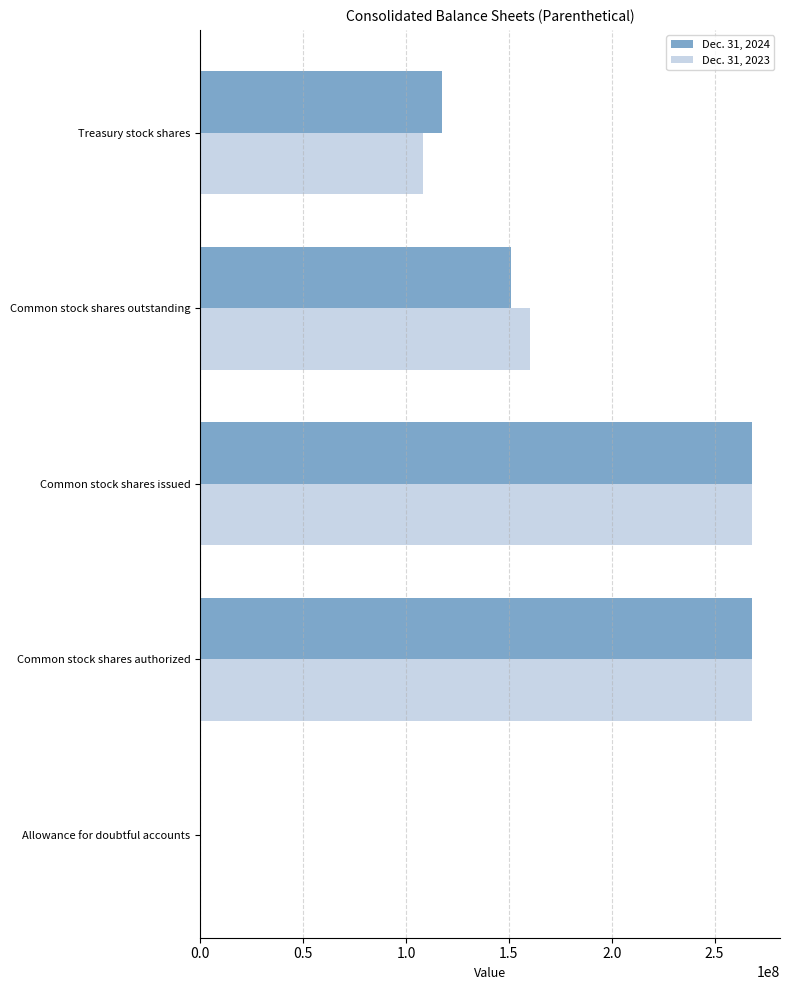

What is the greatest value displayed?

268377165